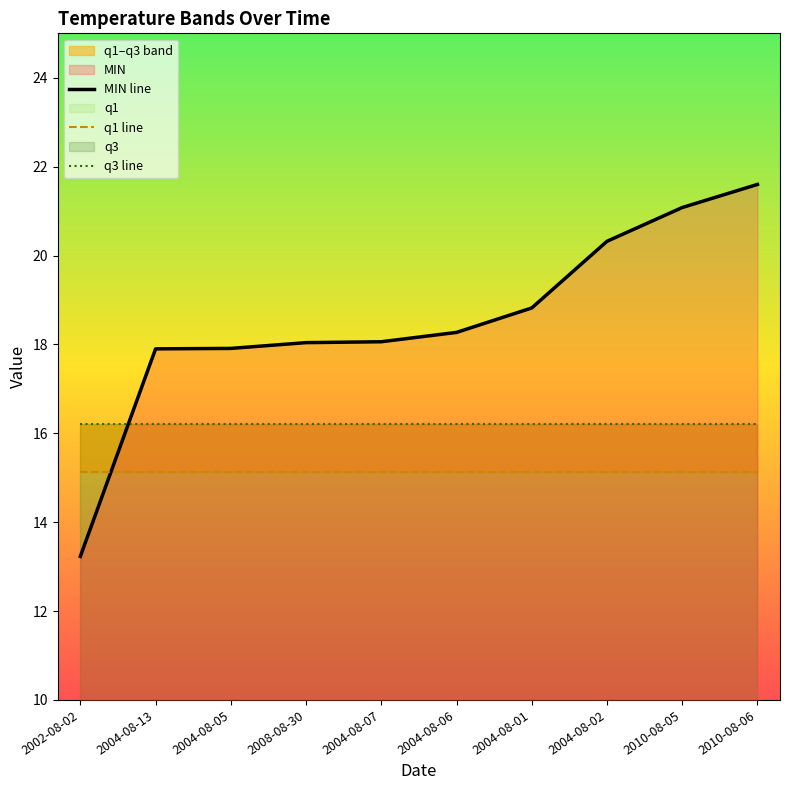

Rank the series by their average value, from highest to lowest.

MIN line, q3 line, q1 line